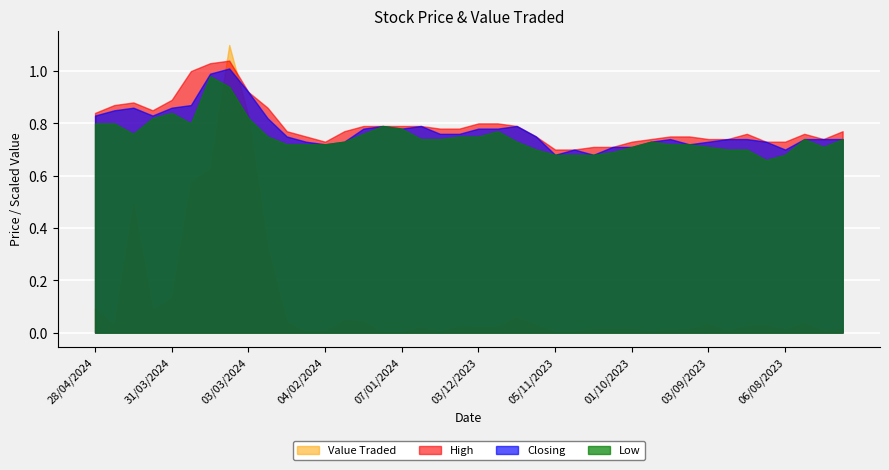

Where is High nearest to the value 0?

05/11/2023